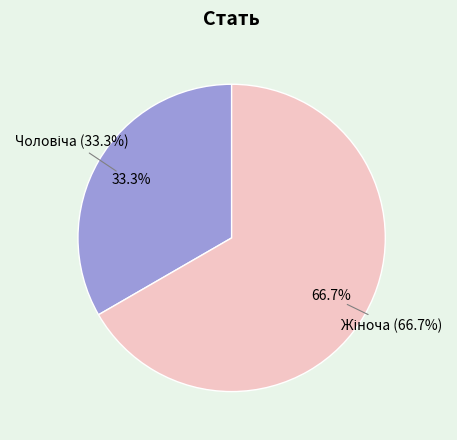

Count the number of slices in the pie.

2